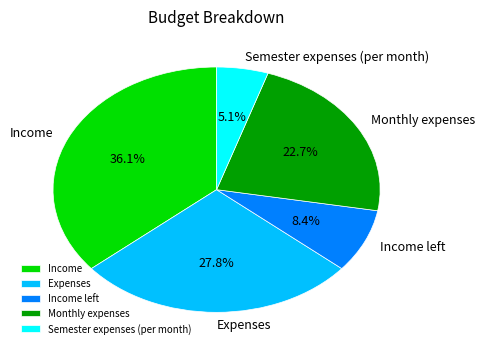

Is there any slice that represents more than half of the pie?

No